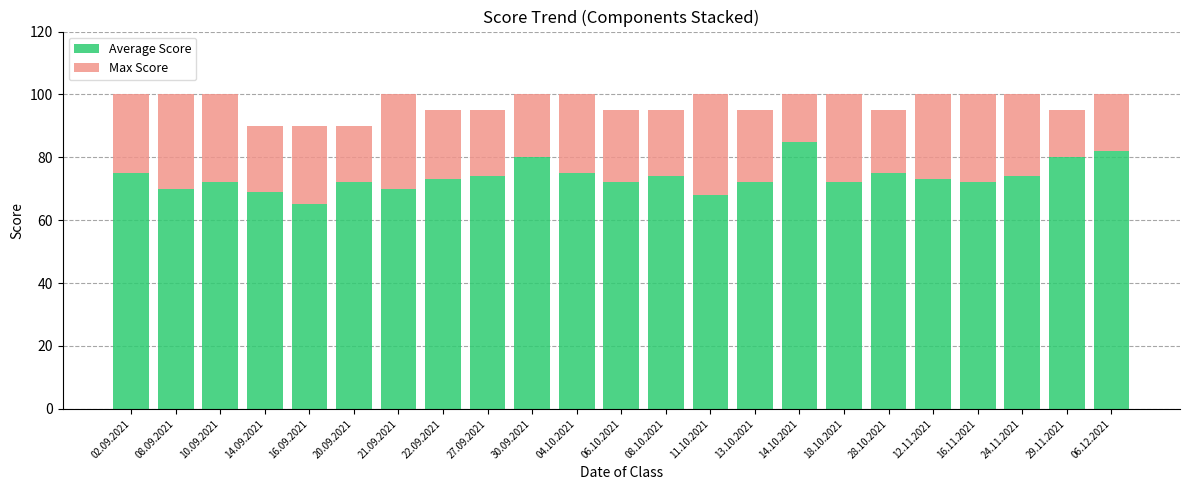

How many bars are there in total?

23